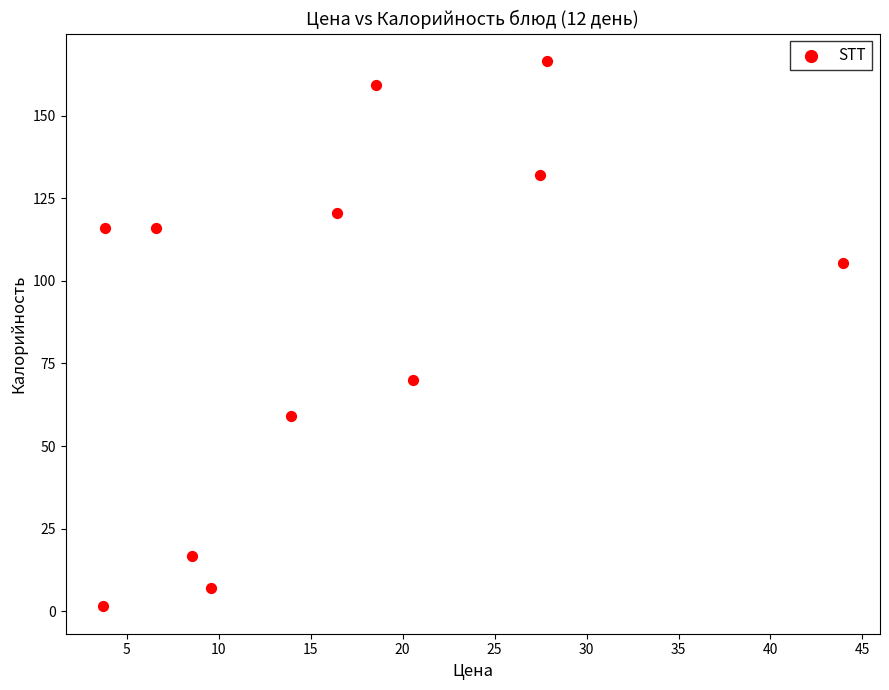

What is the range of X values (max minus min)?

40.2